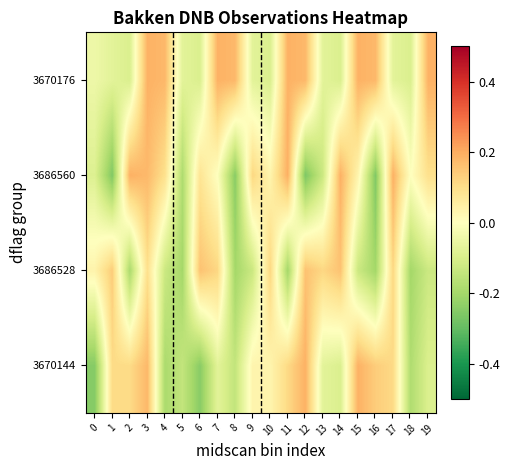

List the series in order of their peak value, lowest first.

3686528, 3670176, 3670144, 3686560